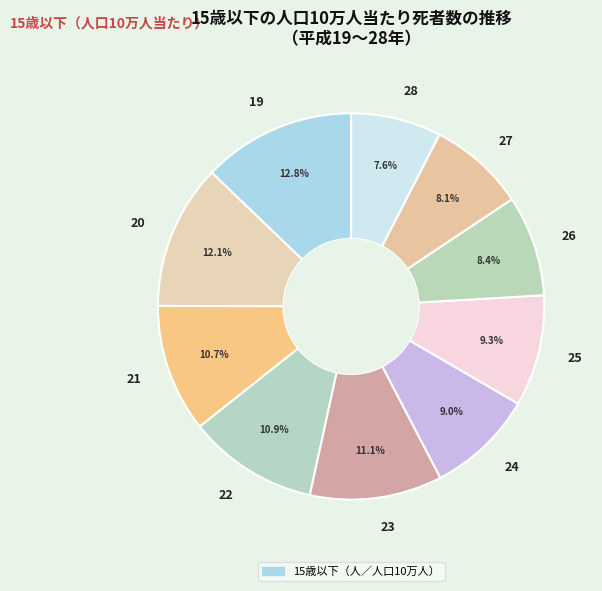

To the nearest percent, what is the difference between the 23 and 25 slice percentages?

2%